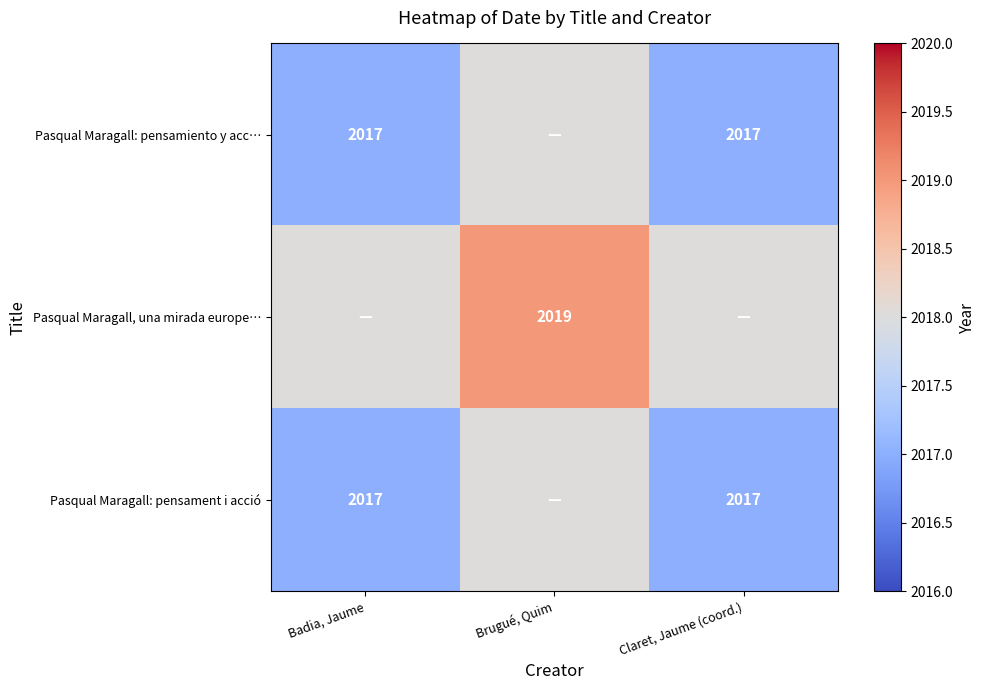

Is it true that Pasqual Maragall: pensamiento y acc… equals 2017 at Badia, Jaume?

True